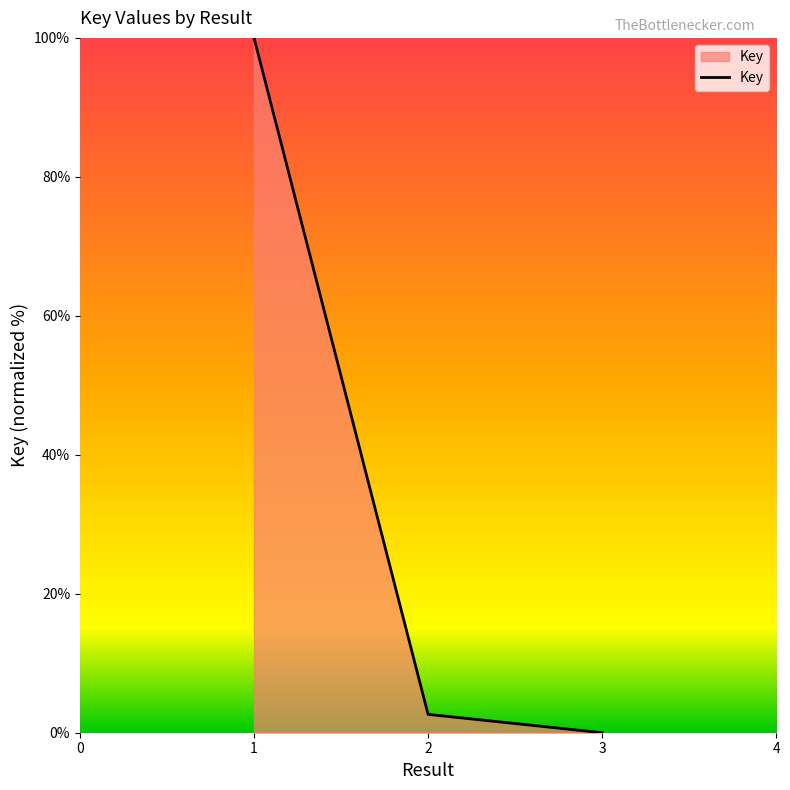

The value at 1 is 100.0. True or false?

True